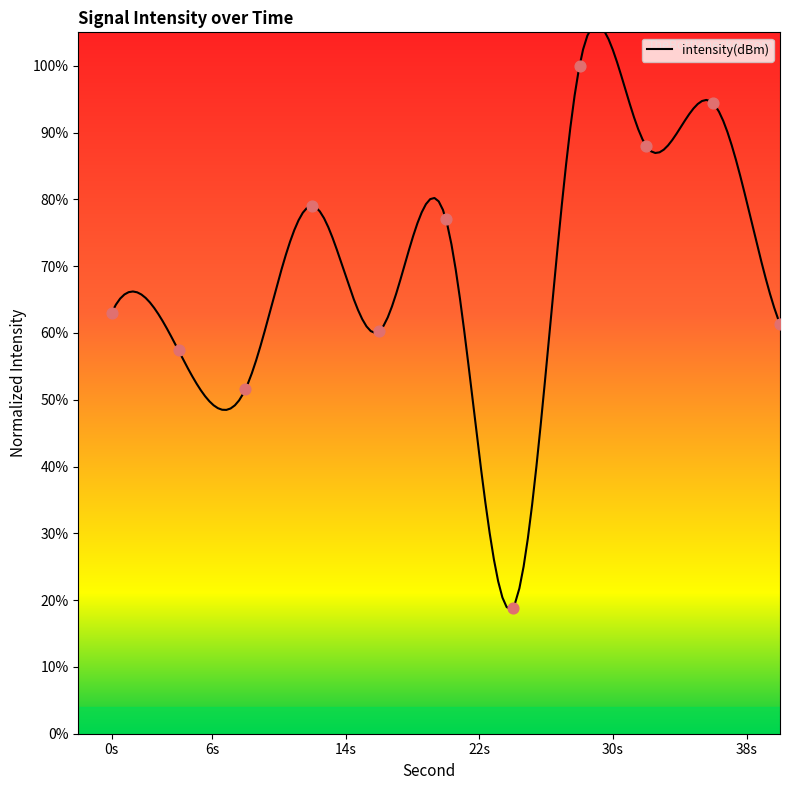

What is the change in value from 10 to 36?

+1.9